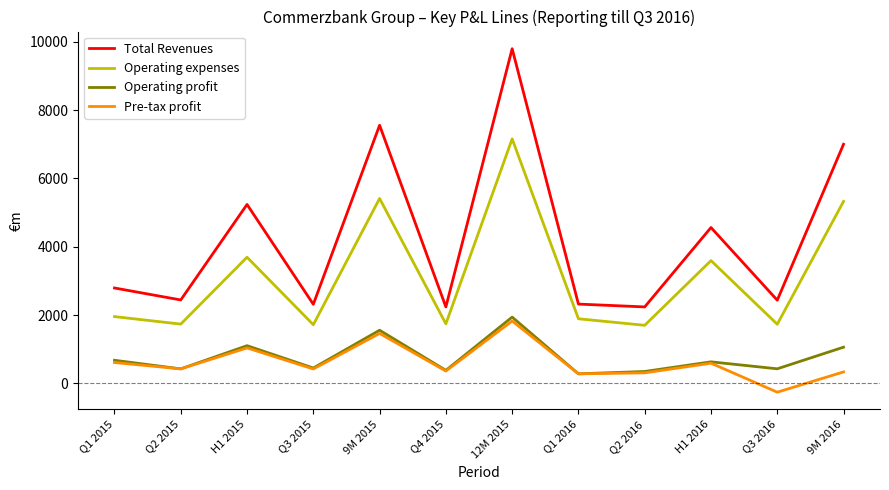

The value of Pre-tax profit at H1 2016 is 593. True or false?

True